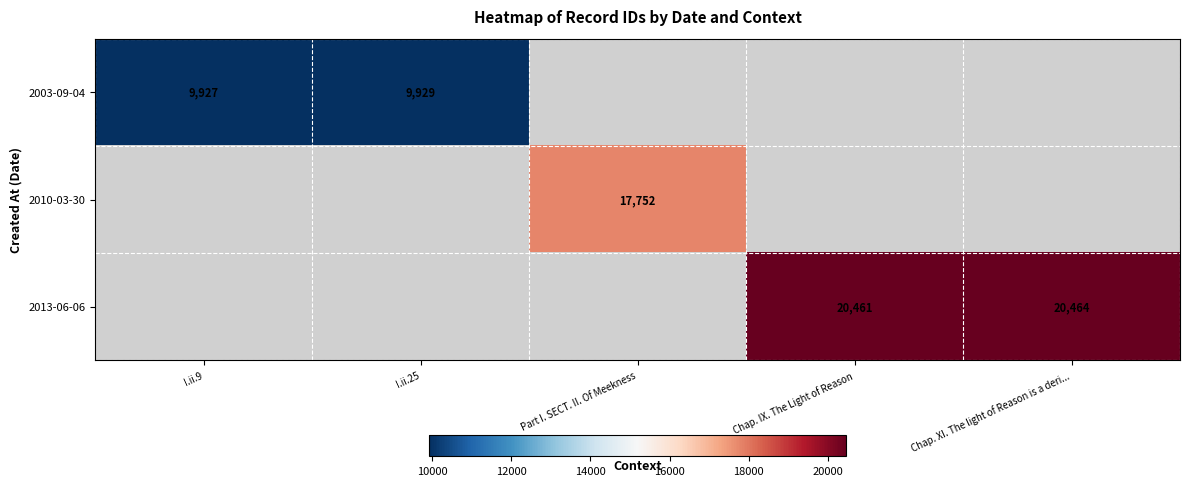

The 2003-09-04 series shows 9927 at I.ii.9. True or false?

True